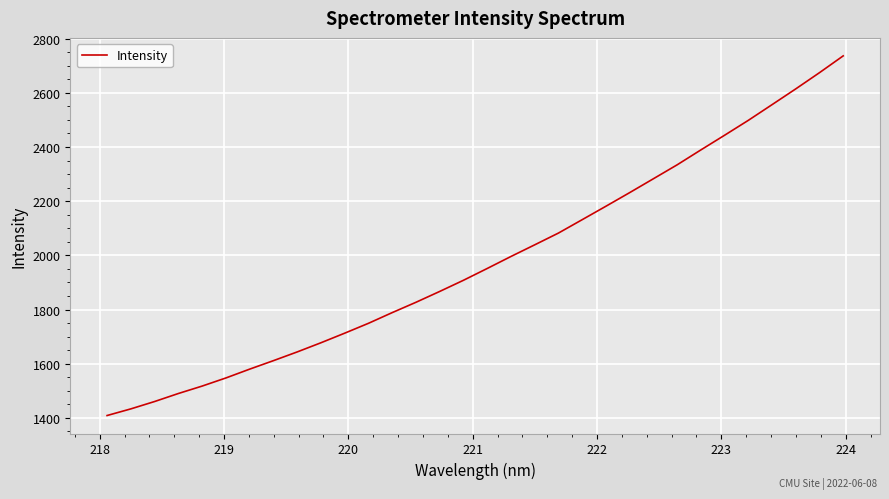

What is the average value?

1980.1